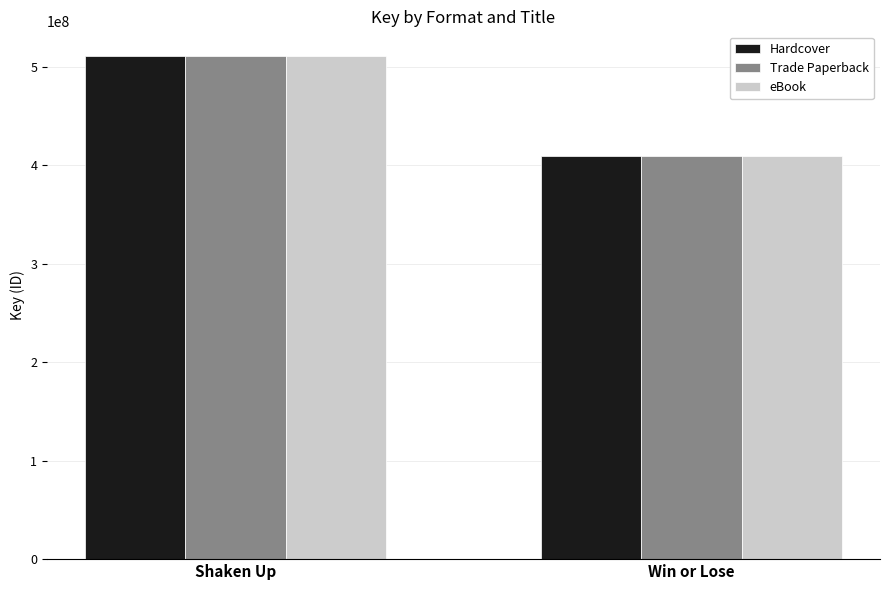

At how many categories does at least one series exceed 450311593?

1